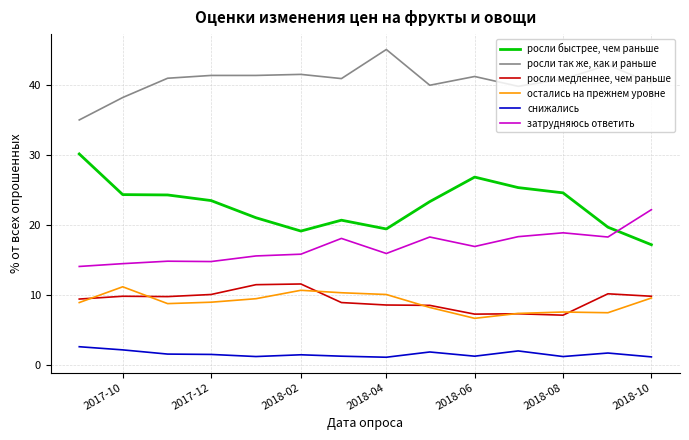

What is the sum of all росли медленнее, чем раньше values?

129.6